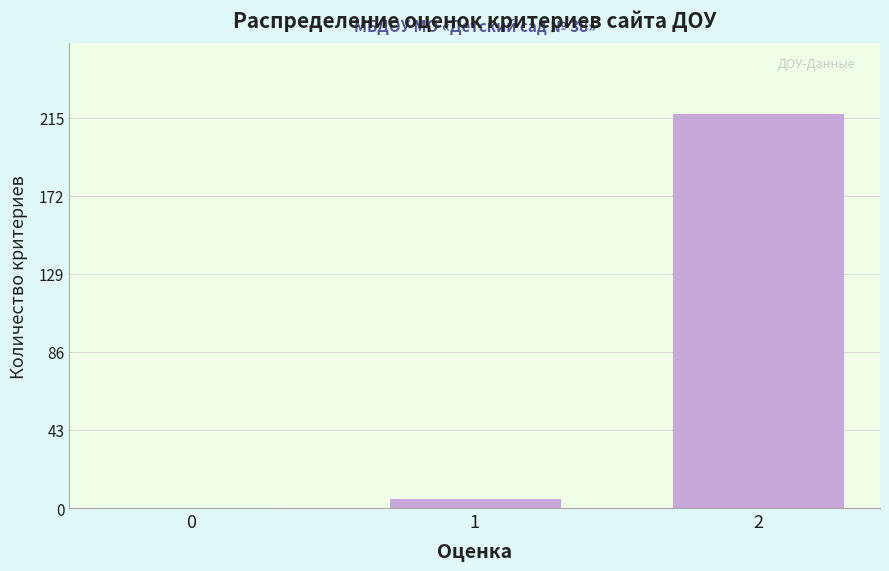

Reading left to right, transcribe all the data shown in this chart.

0=0	1=5	2=217